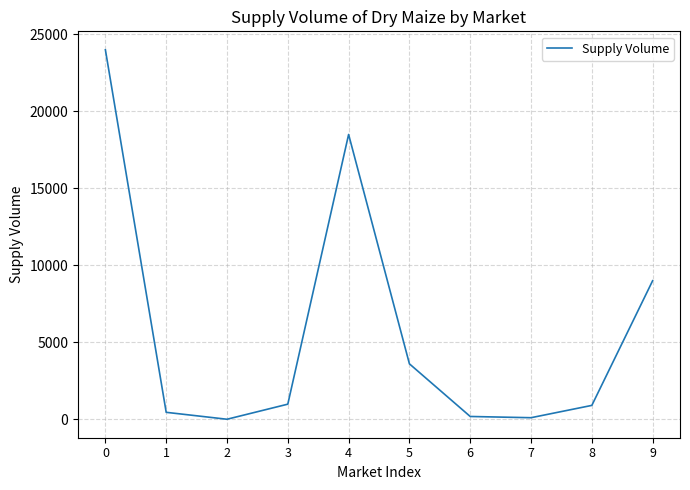

Where is the data nearest to the value 12000?

9